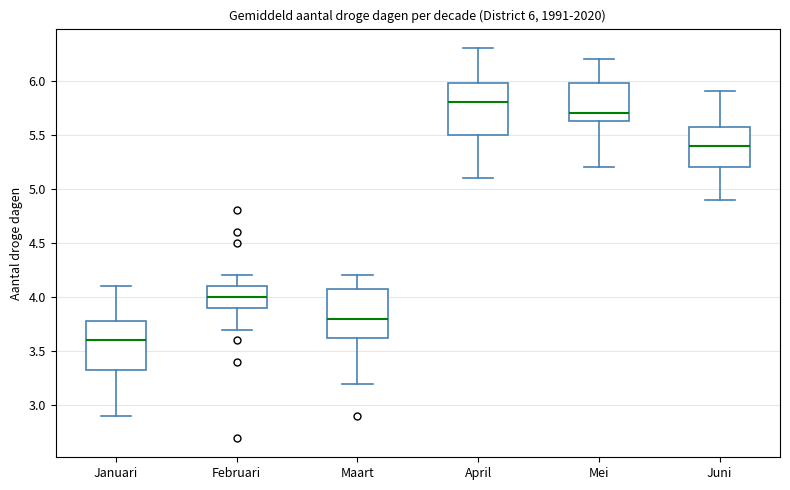

Which box's median line is the highest?

April